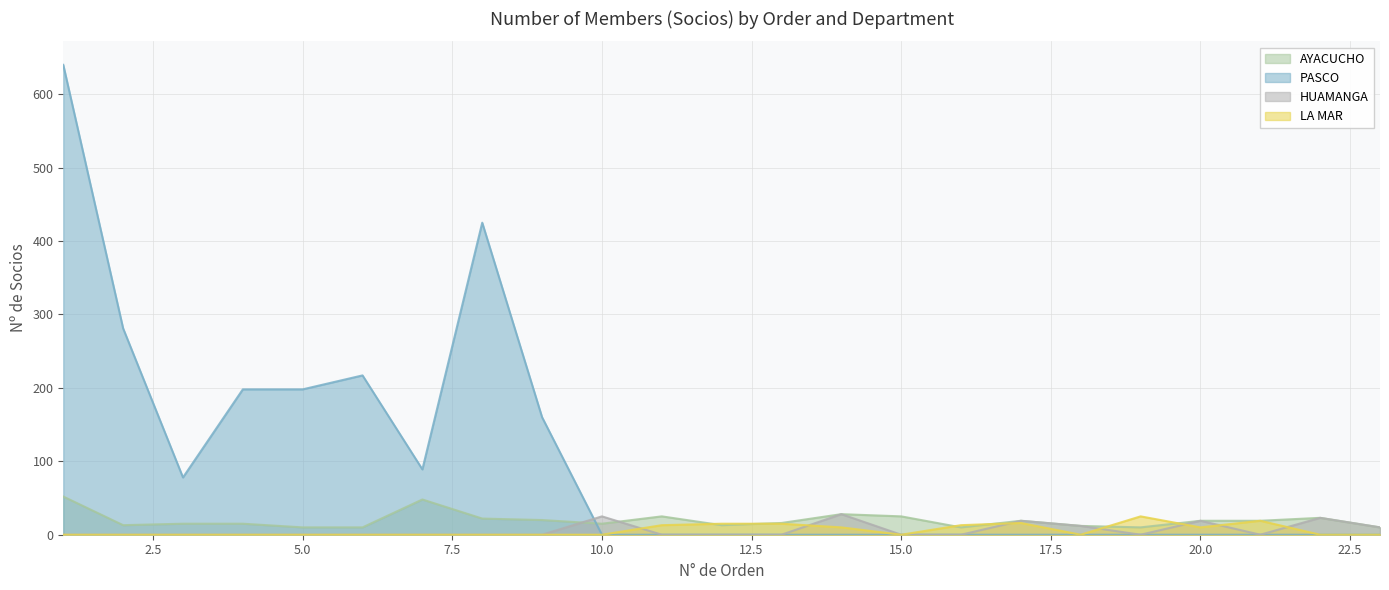

True or false: AYACUCHO and PASCO intersect in this chart.

True